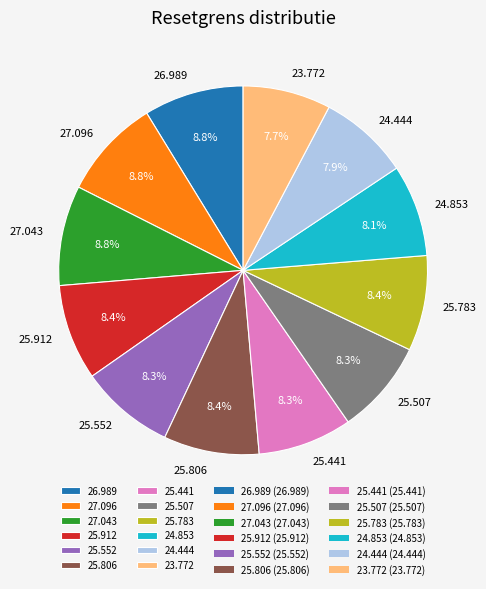

Is there any slice that represents more than half of the pie?

No